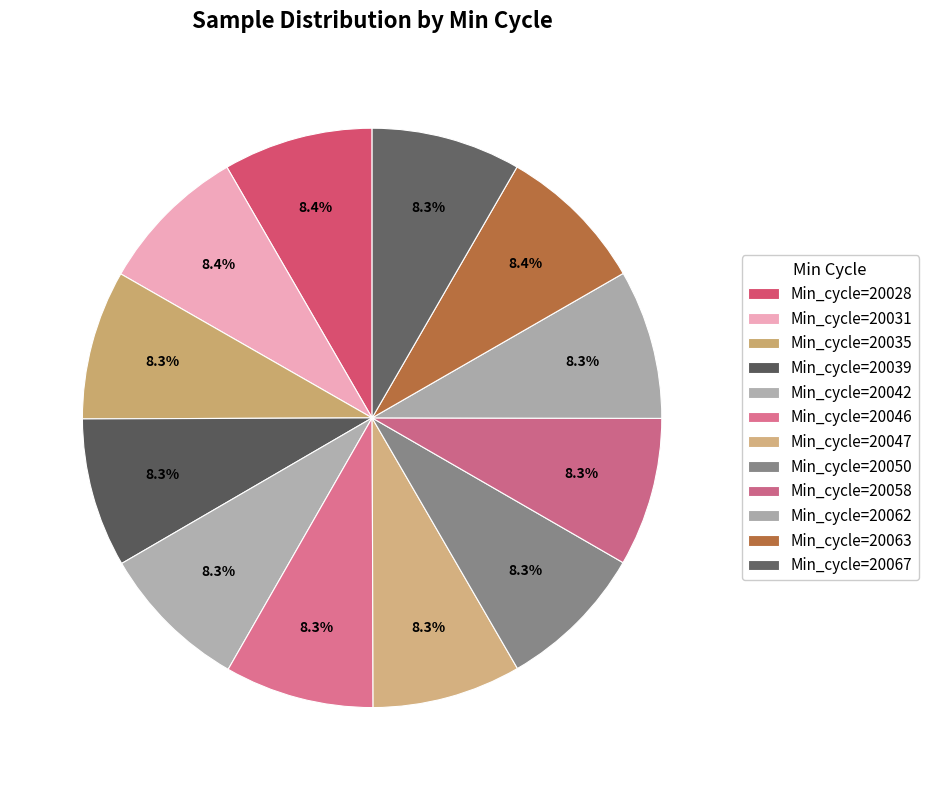

Count the number of slices in the pie.

12